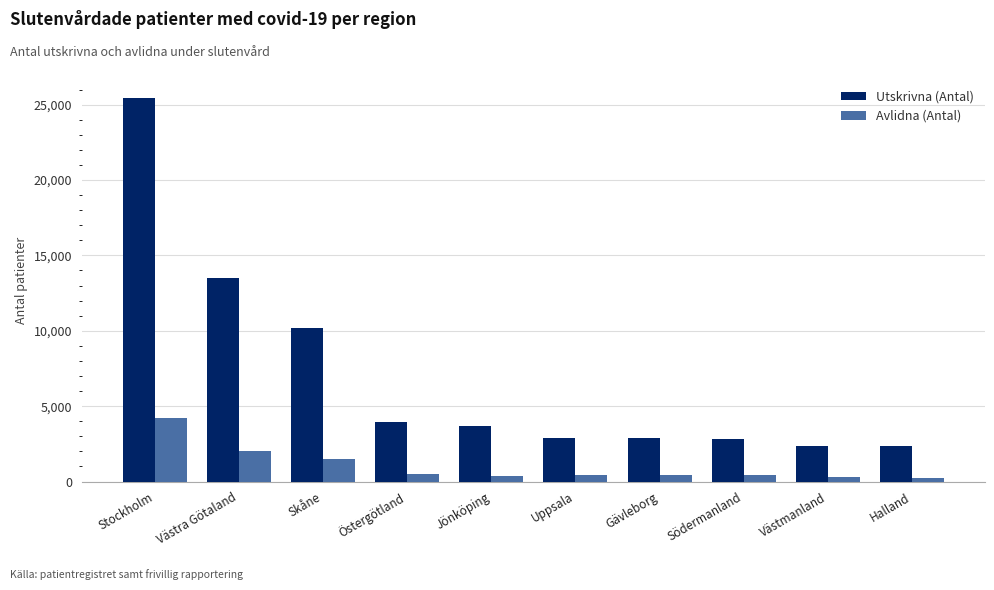

What is the difference between the maximum and minimum values in the Avlidna (Antal) series?

3915